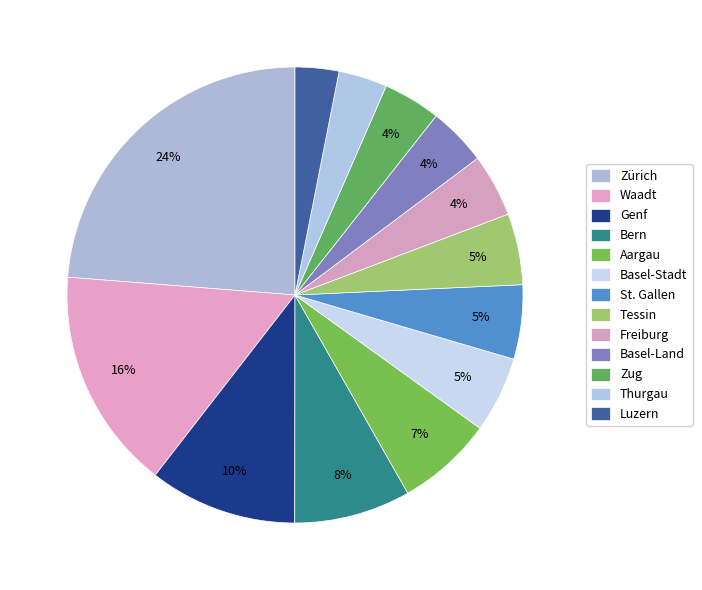

What is the change in value from Freiburg to Basel-Land?

-9